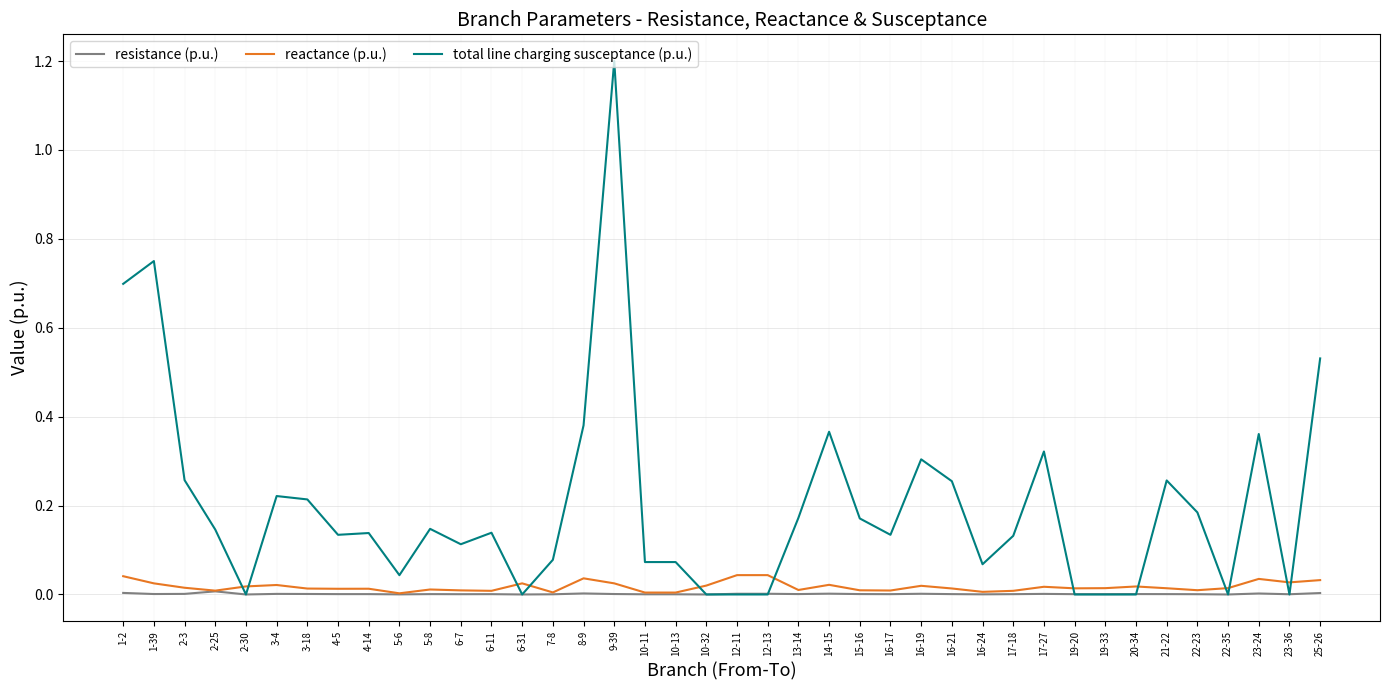

What are all the series names shown in the legend?

resistance (p.u.), reactance (p.u.), total line charging susceptance (p.u.)